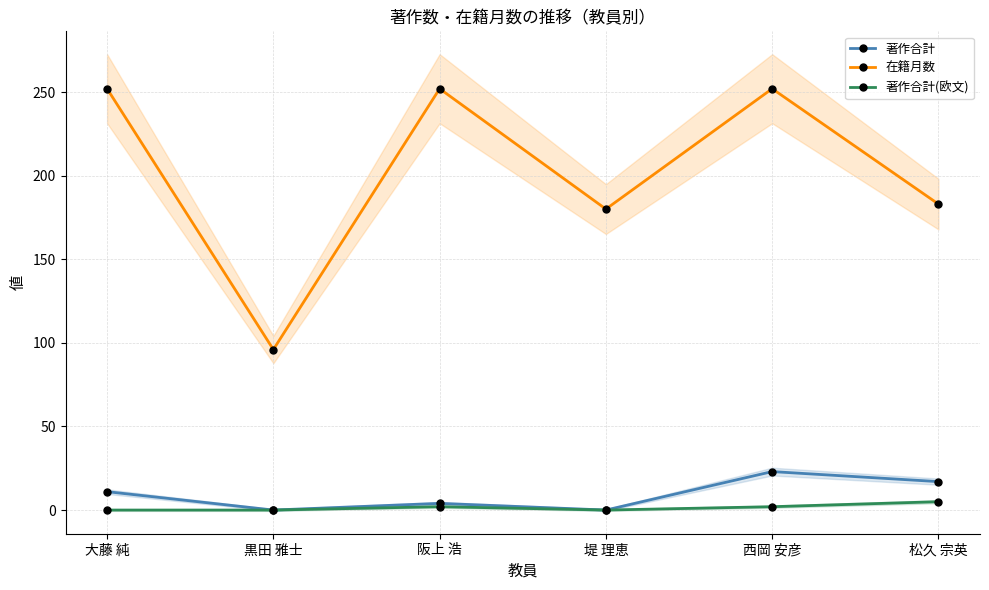

Which series changed the most between 阪上 浩 and 松久 宗英?

在籍月数